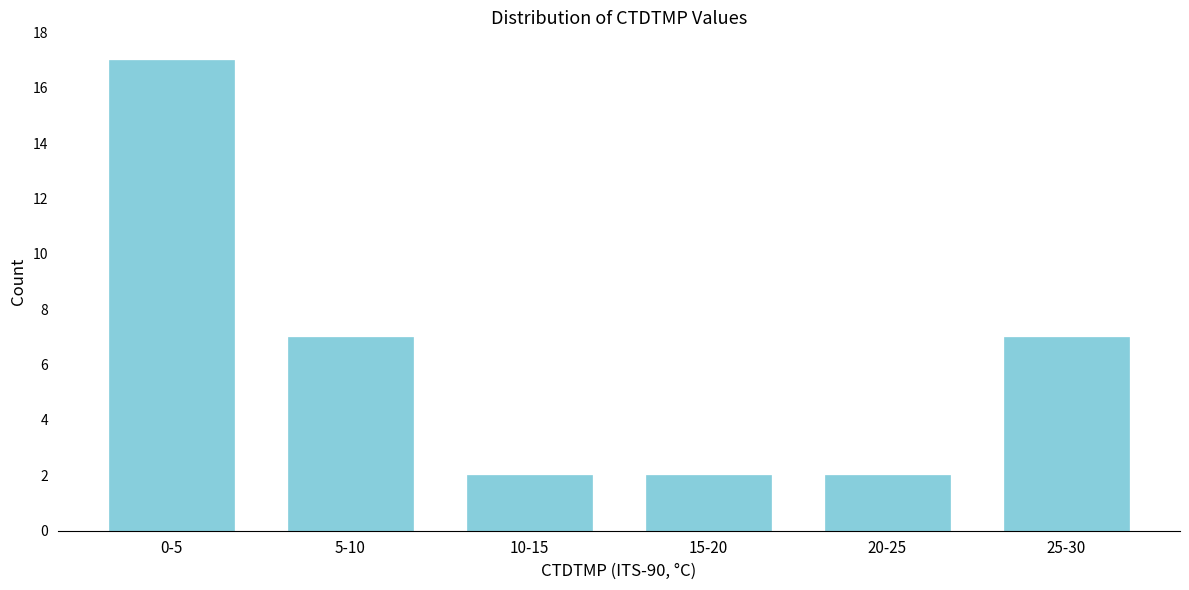

Reading left to right, extract all data points from this chart.

0-5=17	5-10=7	10-15=2	15-20=2	20-25=2	25-30=7